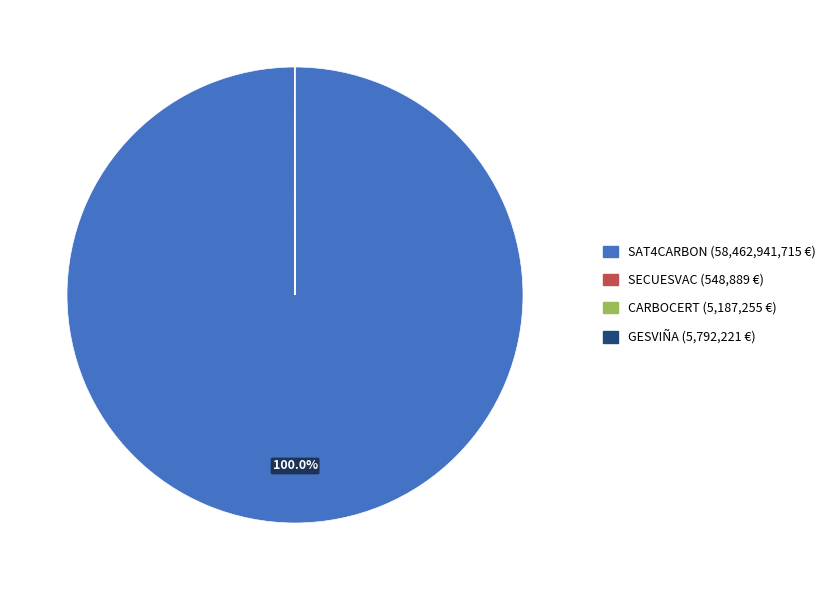

What percentage is the SAT4CARBON slice, to the nearest percent?

100%